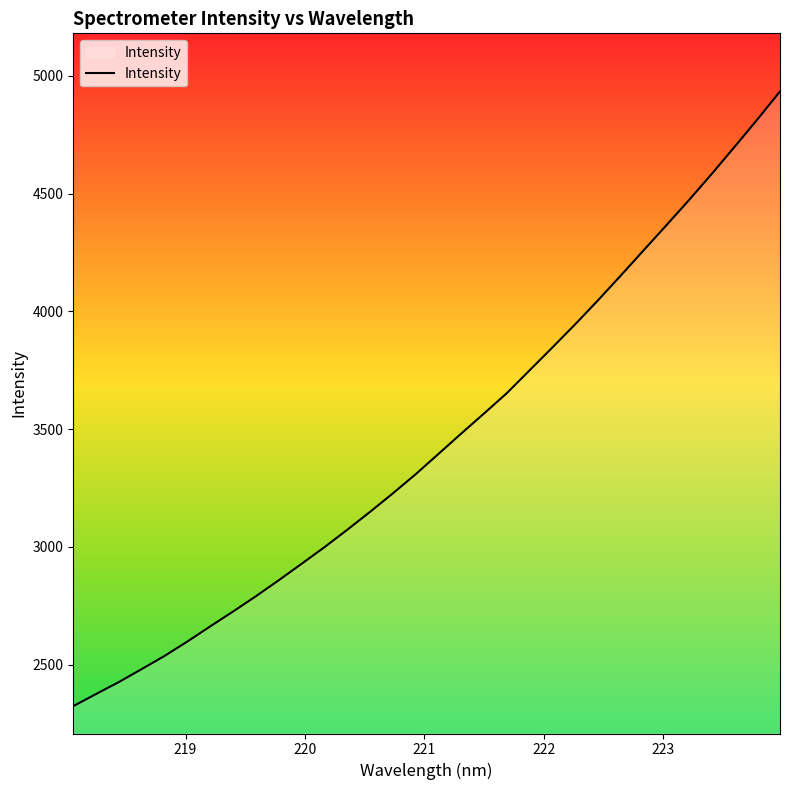

What is the difference between the maximum and minimum values?

2610.5